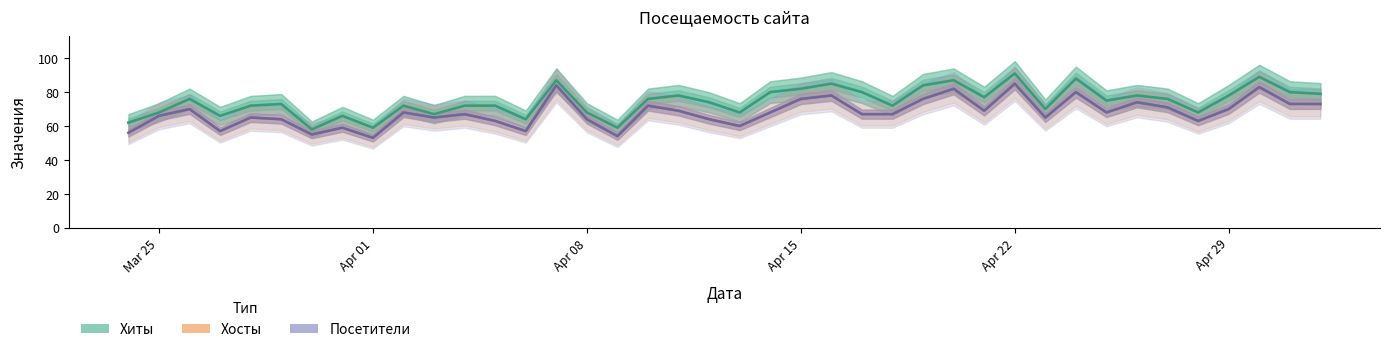

The value of Посетители at 2024-04-03 is 65. True or false?

True